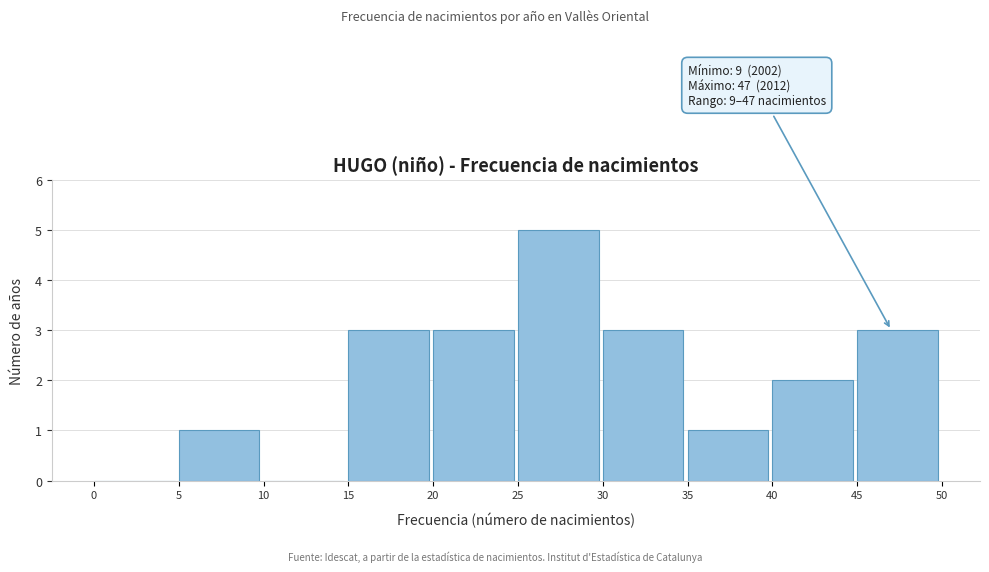

Which range on the x-axis has the tallest bar?

25 to 30